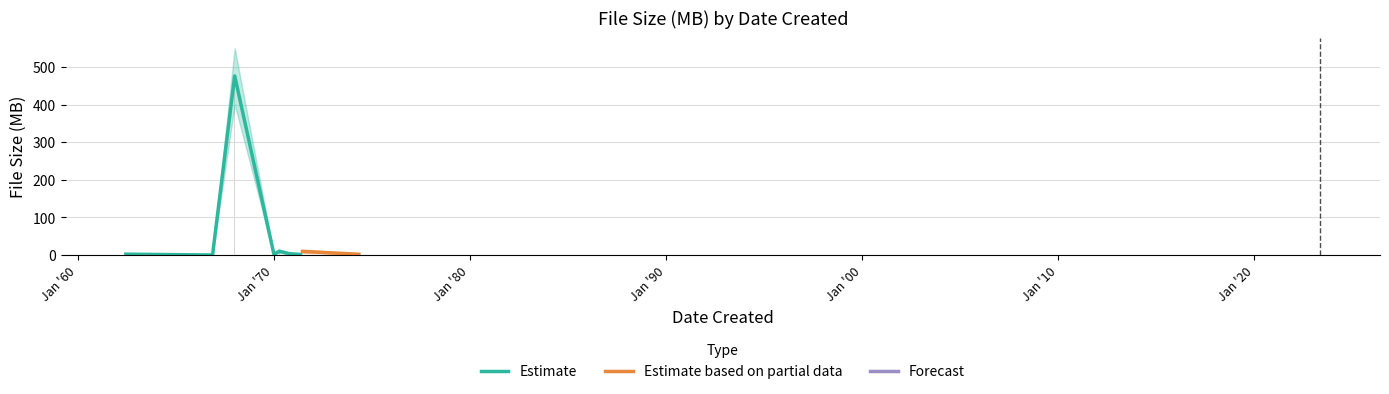

What is the sum of the values at 1966-11-15 and 1966-09-27?

0.7